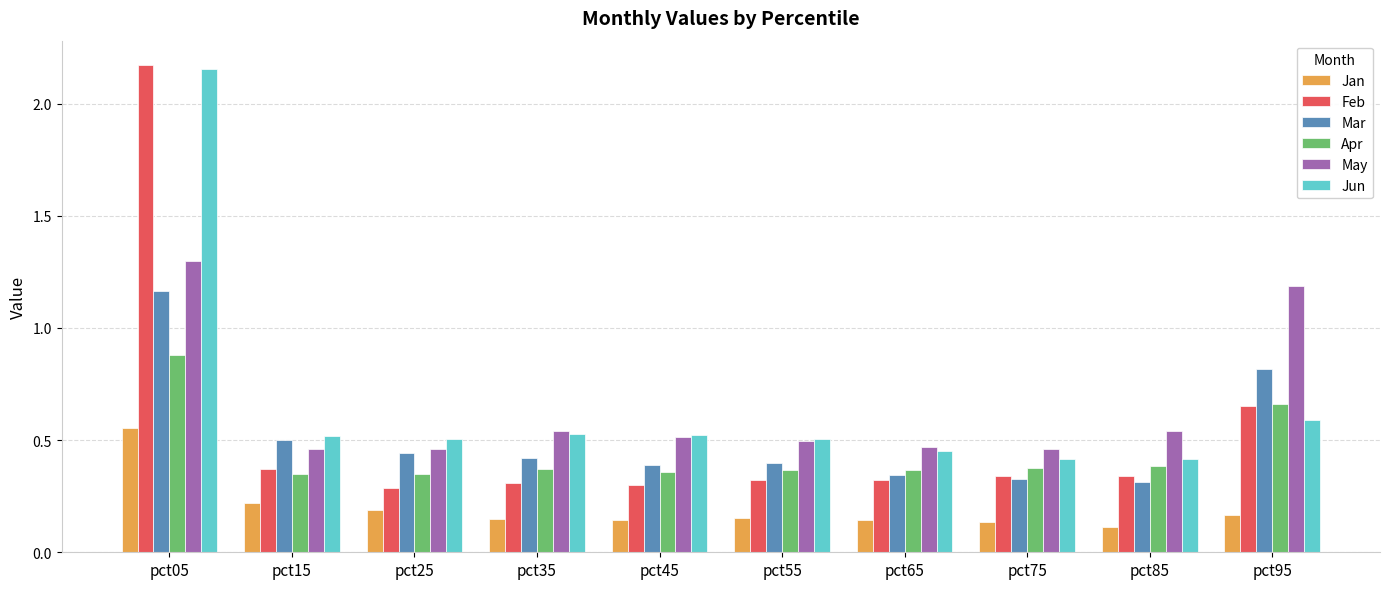

What is the sum of all Mar values?

5.1